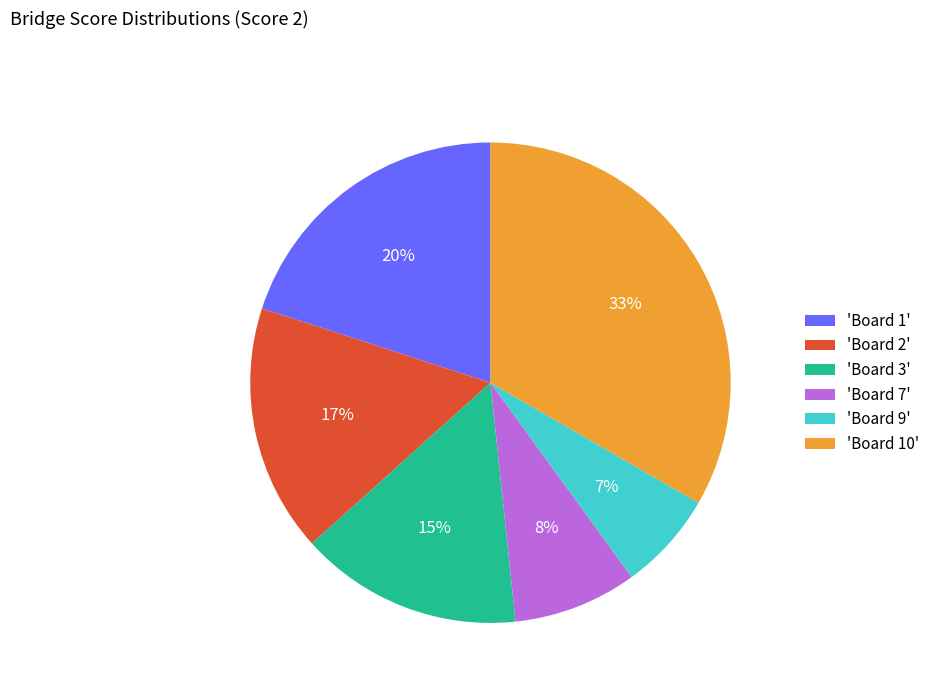

Is it true that 'Board 9' is 7% of the pie?

True